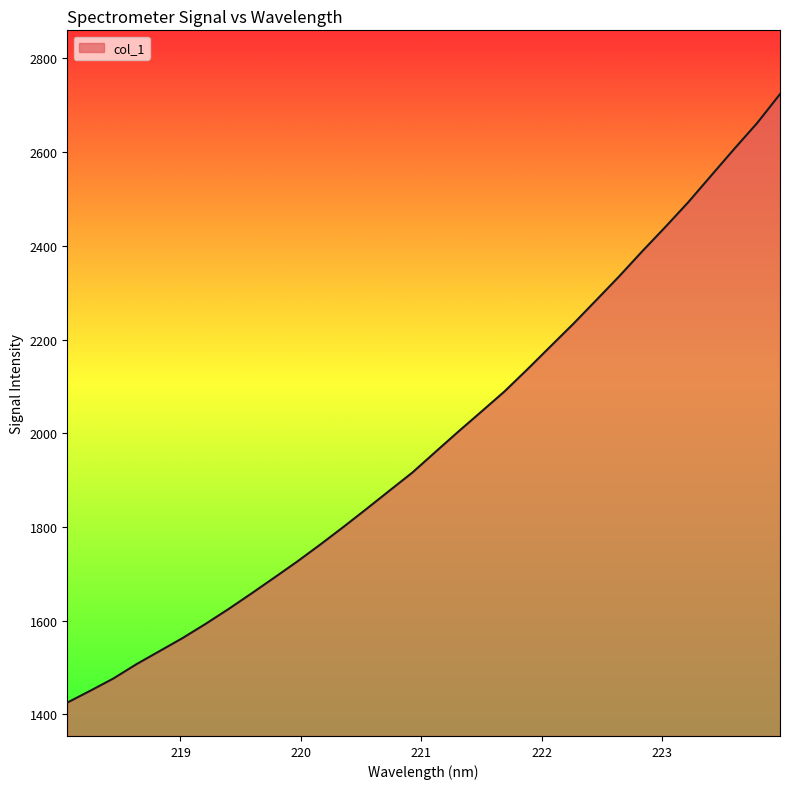

How many lines are shown in the chart?

1